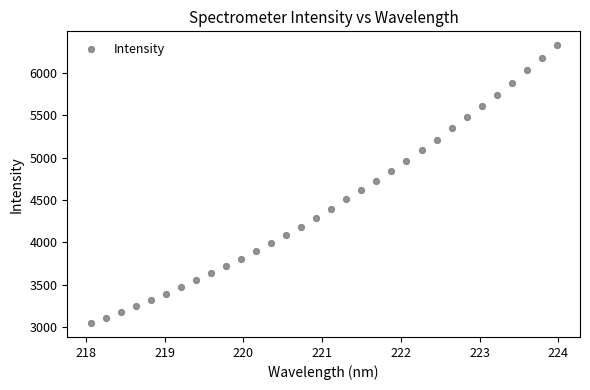

What is the range of Y values (max minus min)?

3283.7